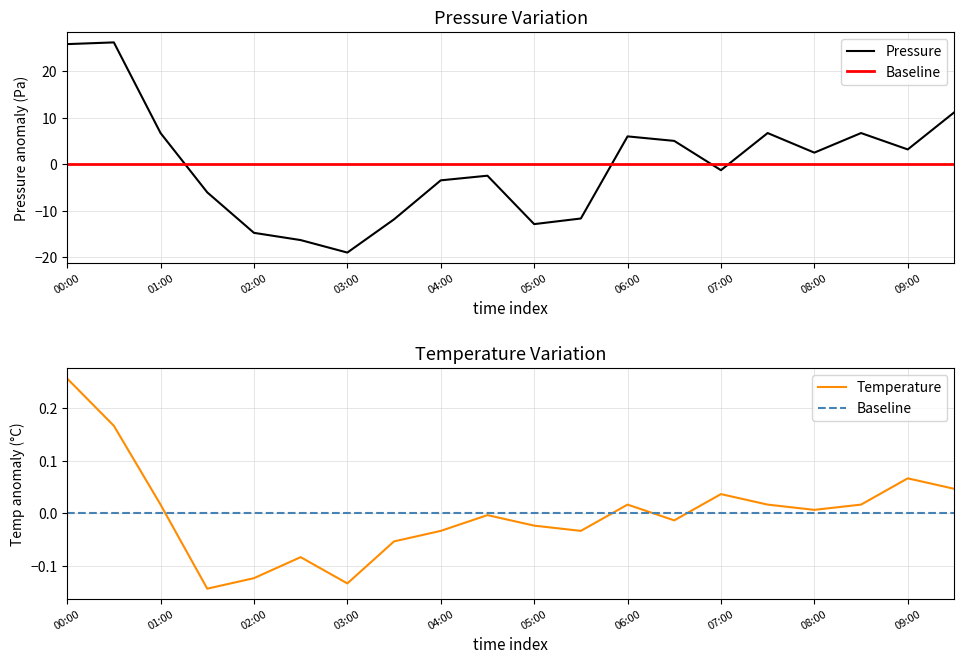

What position from the right is 19?

1